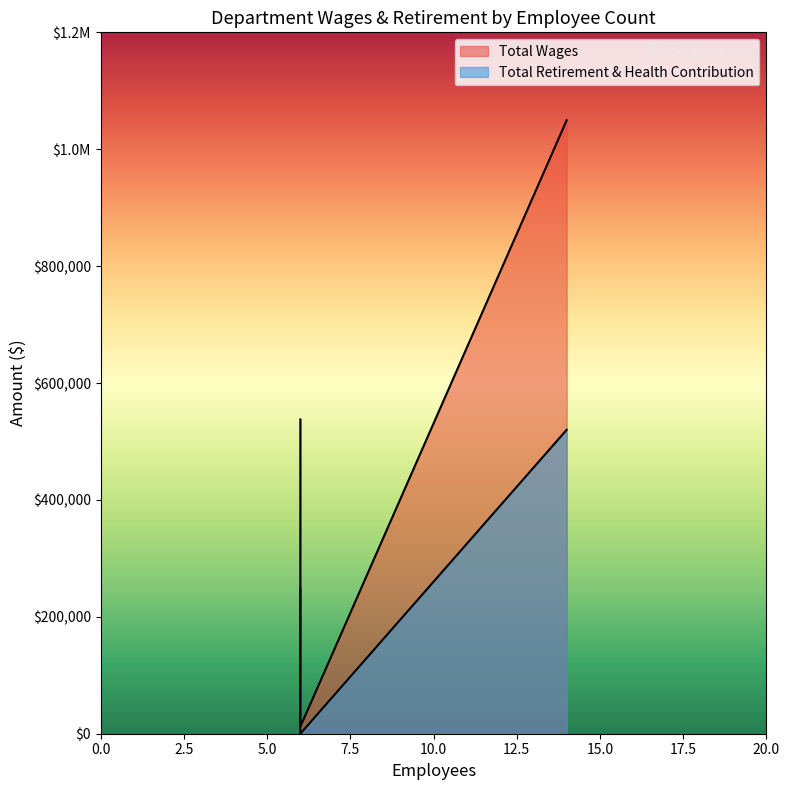

List the series in order of their peak value, highest first.

Total Wages, Total Retirement & Health Contribution